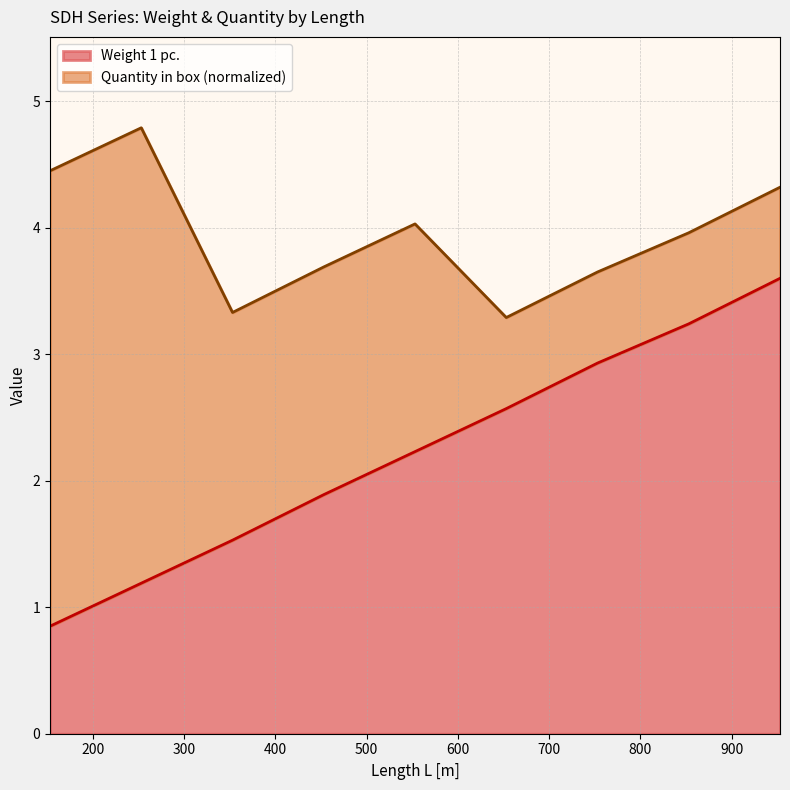

Is it true that the value at 553 is 3.5?

False